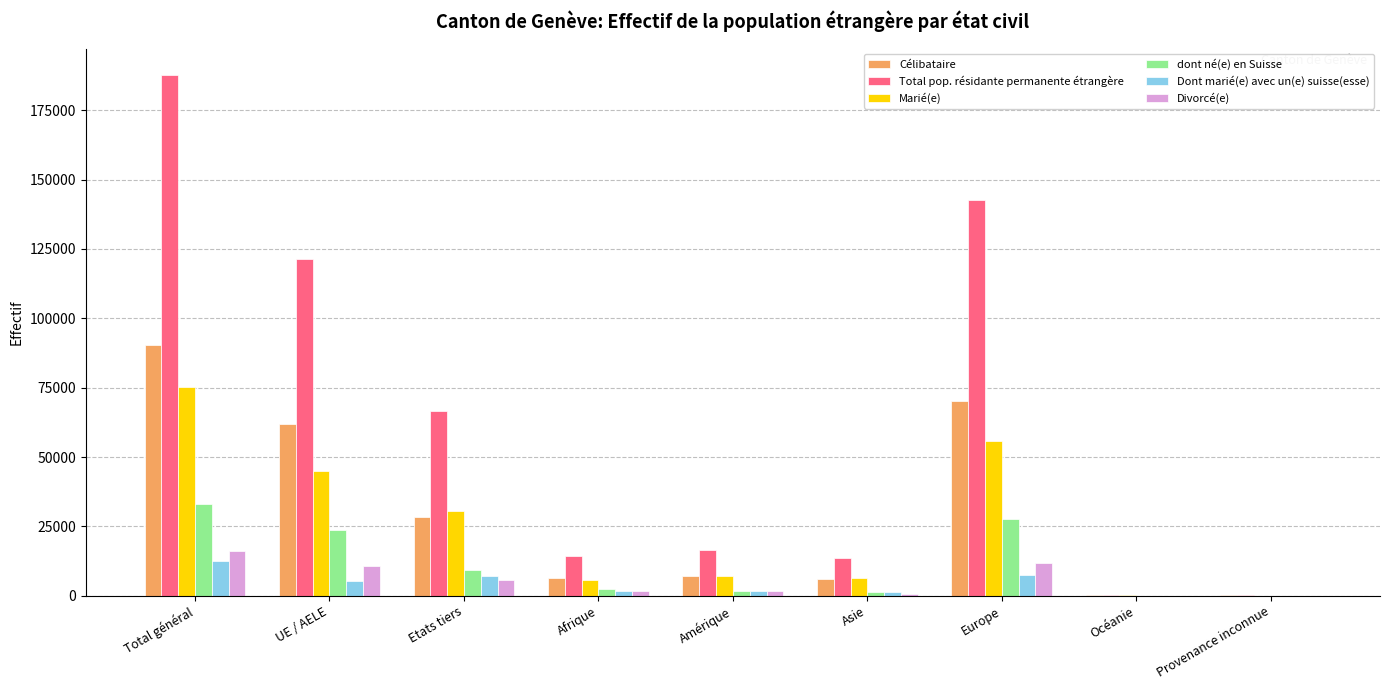

What is the sum of all Divorcé(e) values?

48786